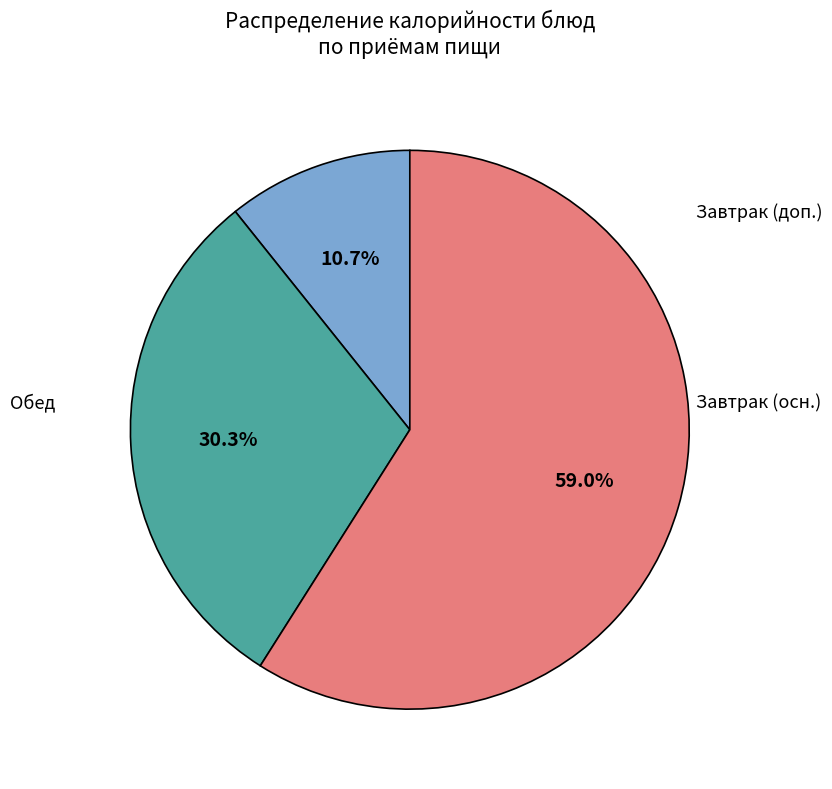

Is there any slice that represents more than half of the pie?

Yes